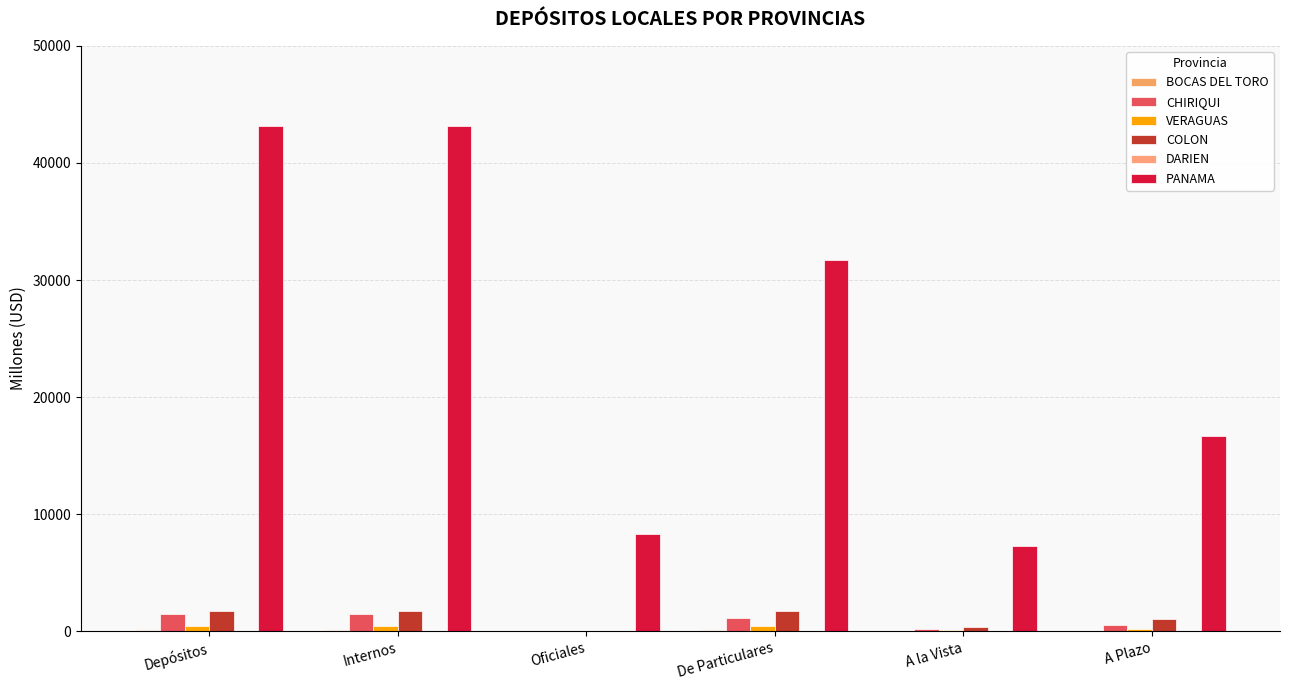

Count the number of data series in this chart.

6